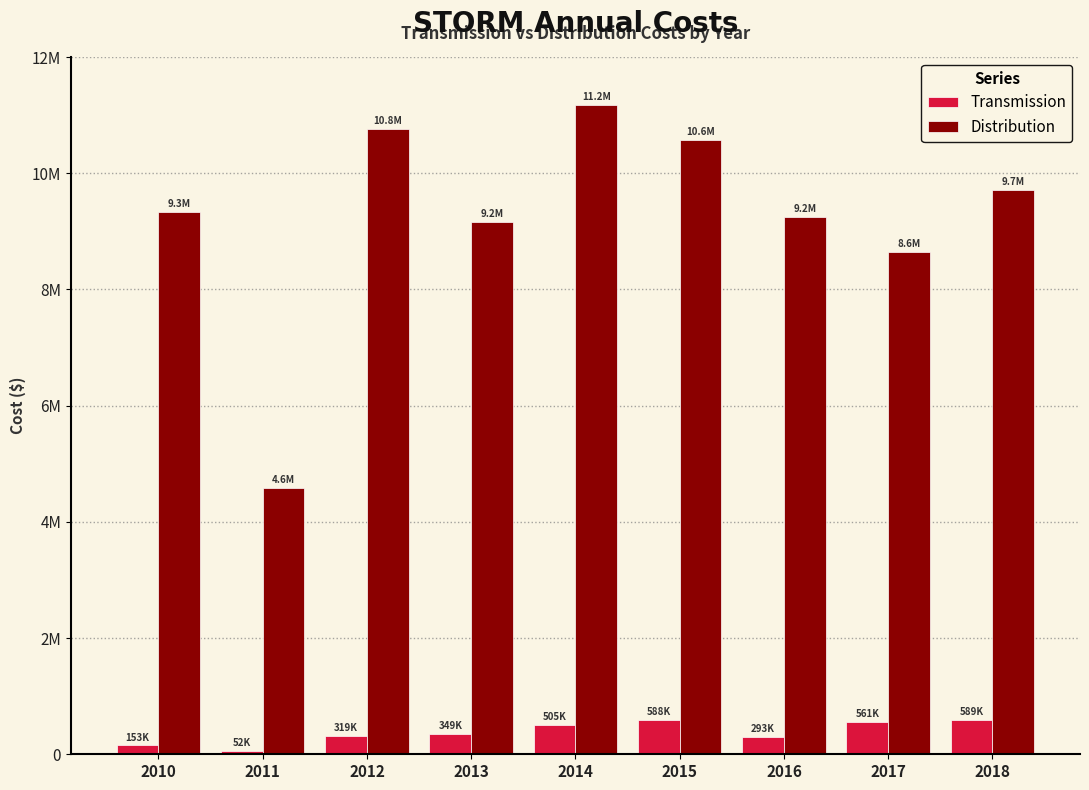

At which label is Distribution closest to 7877423?

2017